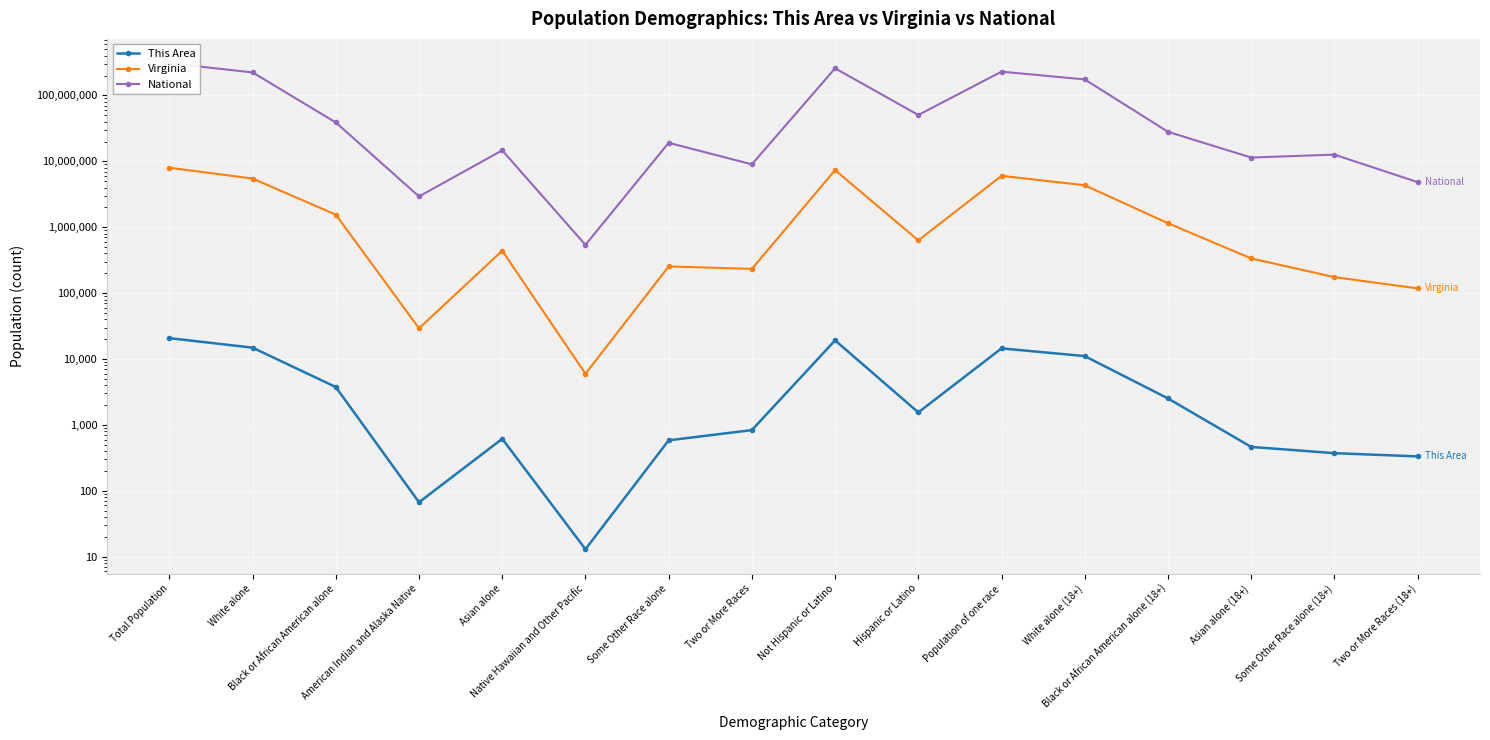

List the labels in order of Virginia value, smallest first.

Native Hawaiian and Other Pacific, American Indian and Alaska Native, Two or More Races (18+), Some Other Race alone (18+), Two or More Races, Some Other Race alone, Asian alone (18+), Asian alone, Hispanic or Latino, Black or African American alone (18+), Black or African American alone, White alone (18+), White alone, Population of one race, Not Hispanic or Latino, Total Population